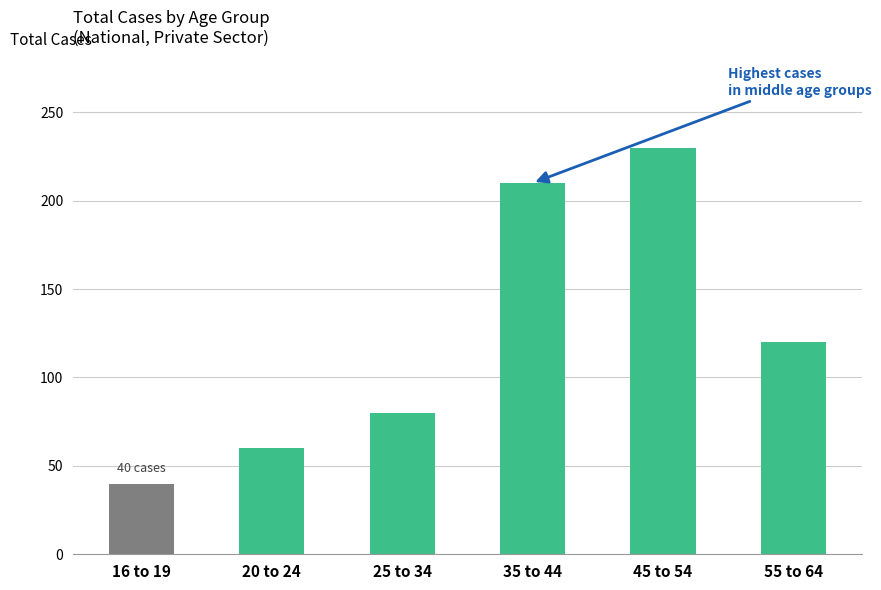

What position from the left is 35 to 44?

4